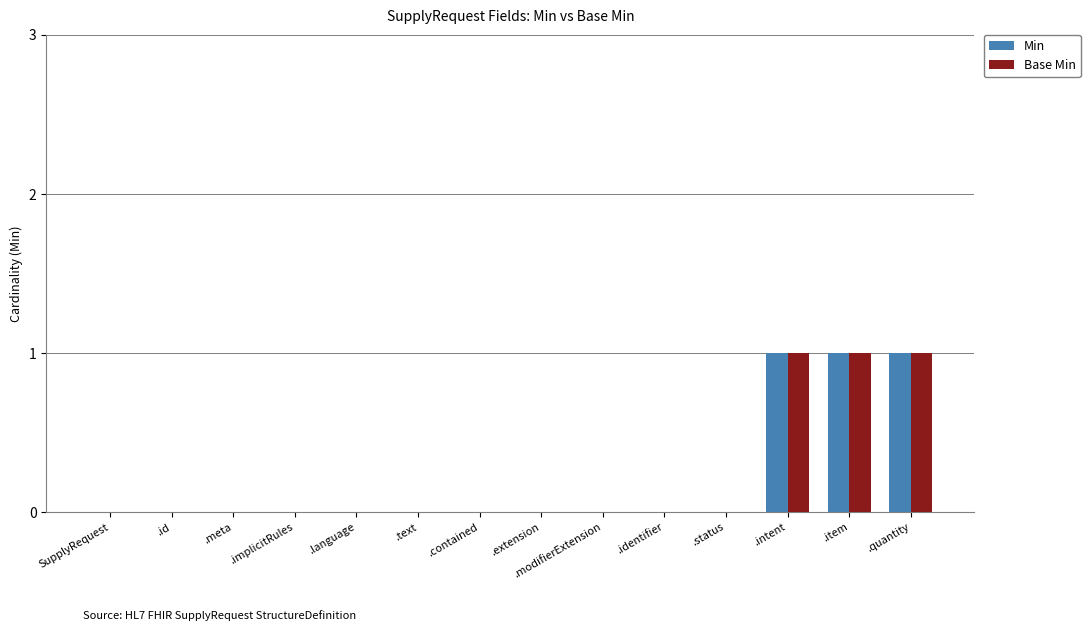

The Min series shows 0 at .status. True or false?

True